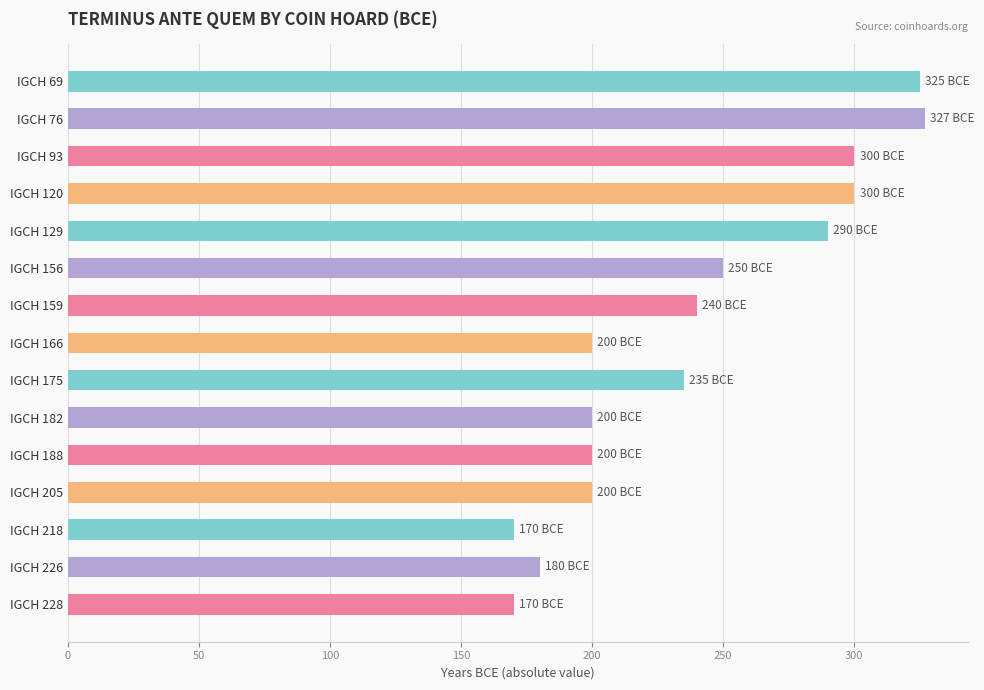

Count the number of data series in this chart.

1